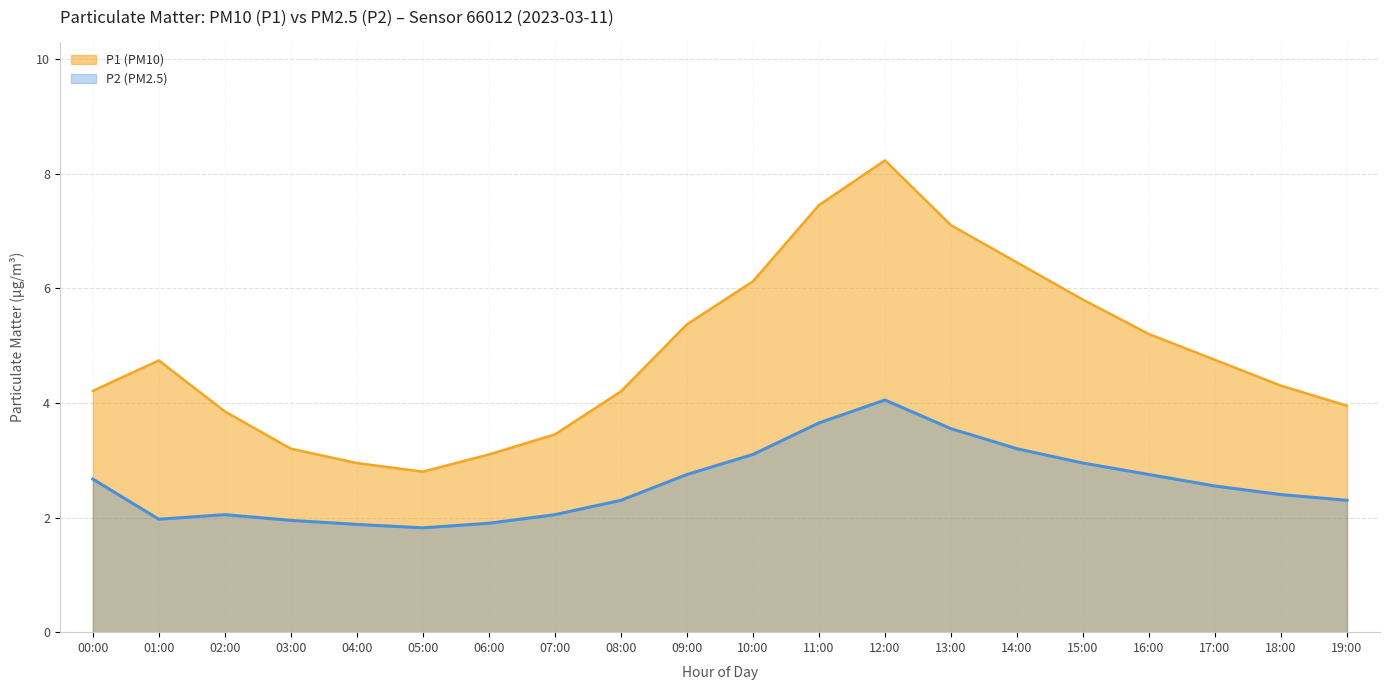

What are all the series names shown in the legend?

P1 (PM10), P2 (PM2.5)